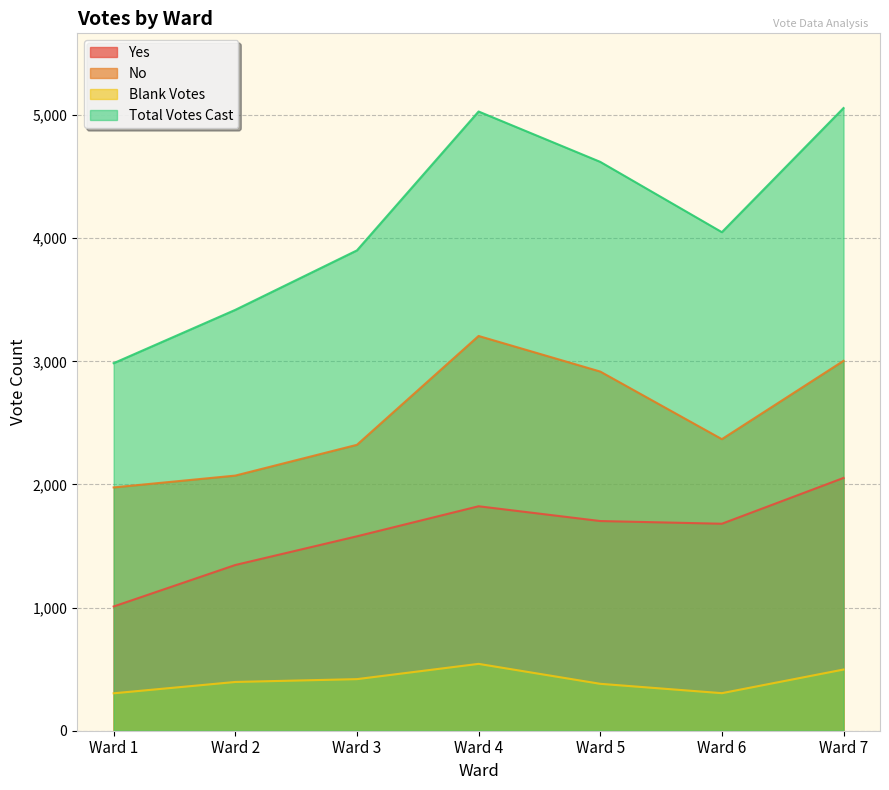

What are all the series names shown in the legend?

Yes, No, Blank Votes, Total Votes Cast